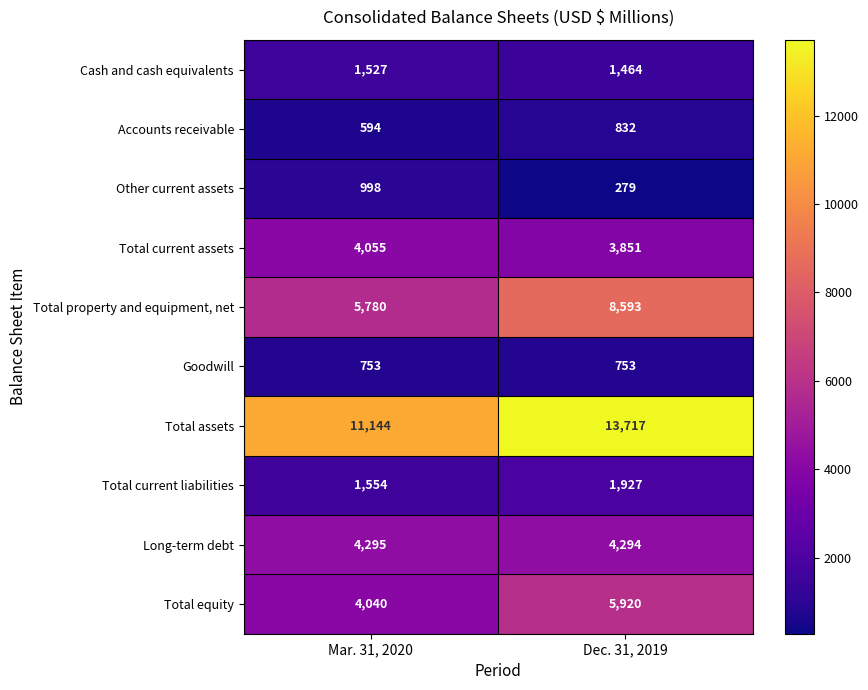

List the series in order of their peak value, highest first.

Total assets, Total property and equipment, net, Total equity, Long-term debt, Total current assets, Total current liabilities, Cash and cash equivalents, Other current assets, Accounts receivable, Goodwill